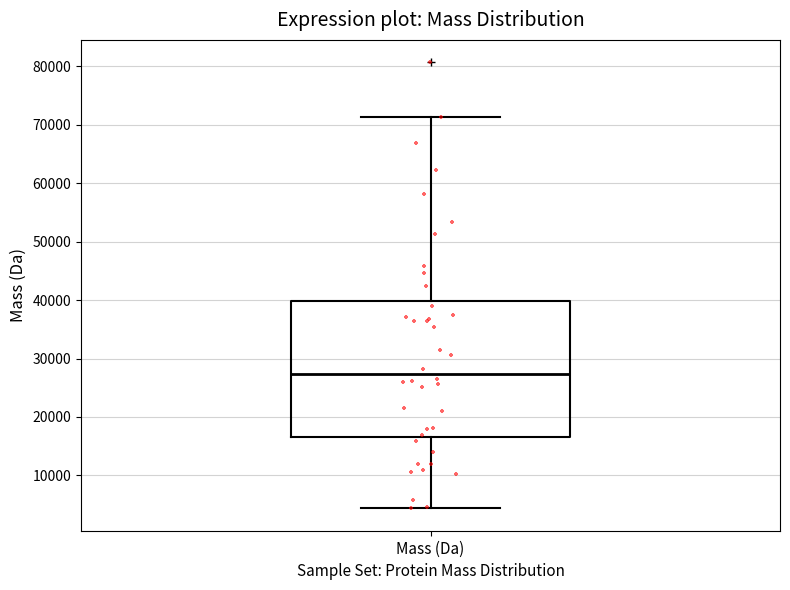

Where does the lower whisker of the box for Mass (Da) end on the y-axis? The values are not printed on the chart, so give them approximately, as read against the axis.

4000